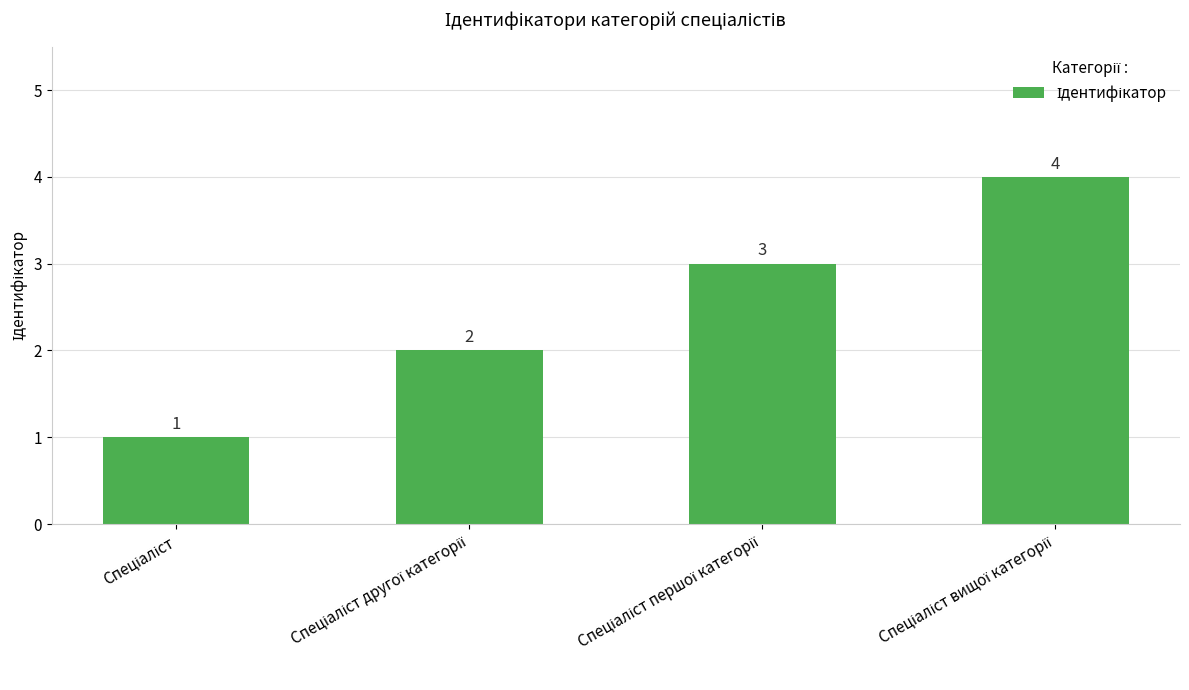

What is the difference between the maximum and minimum values?

3